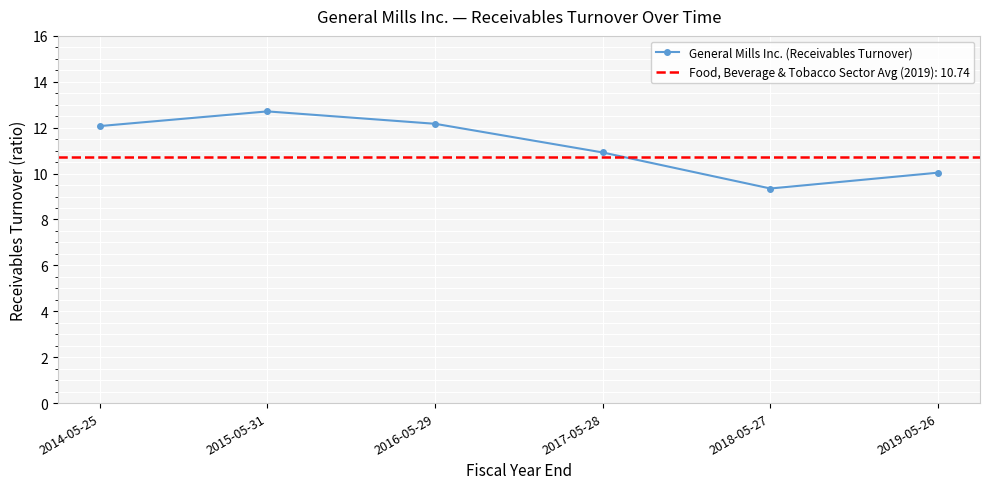

At which category does the data reach its first local valley?

2018-05-27